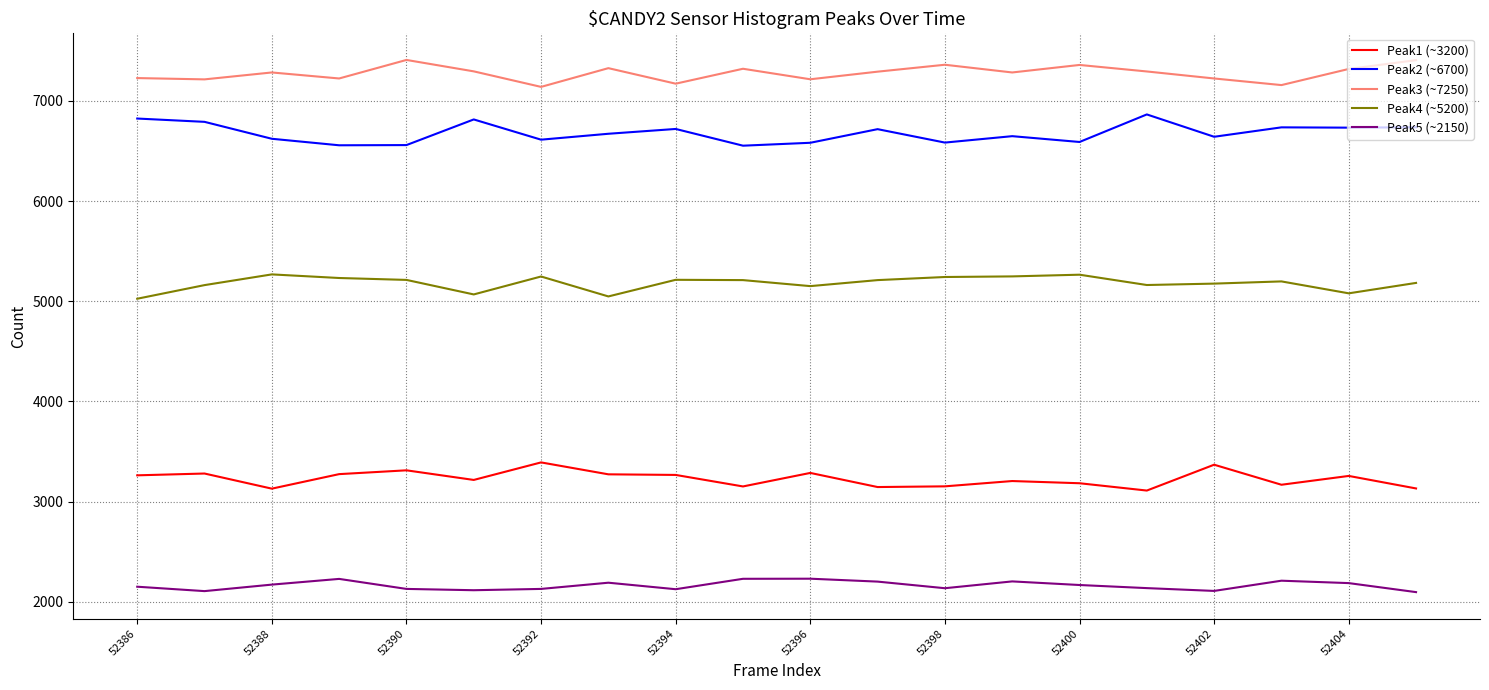

How many series are shown in this chart?

5